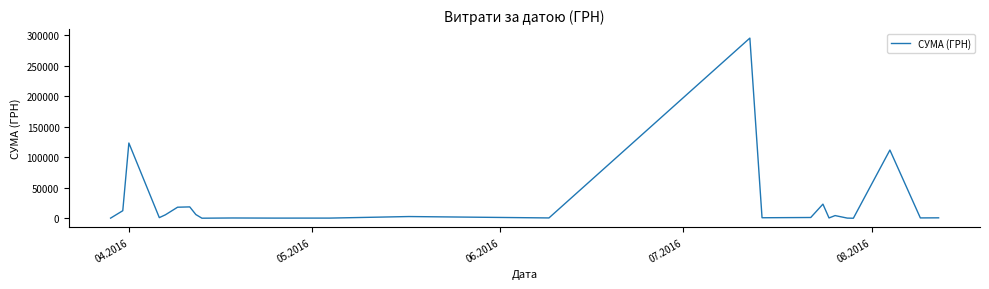

What is the sum of all values?

630977.9